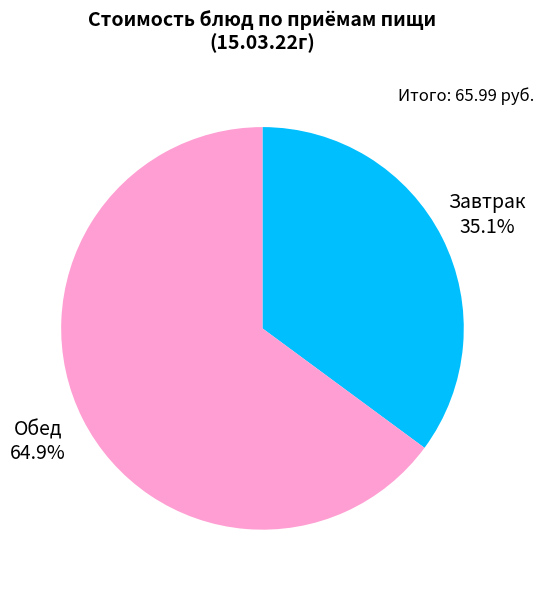

To the nearest percent, what is the difference between the largest and smallest slice percentages?

30%